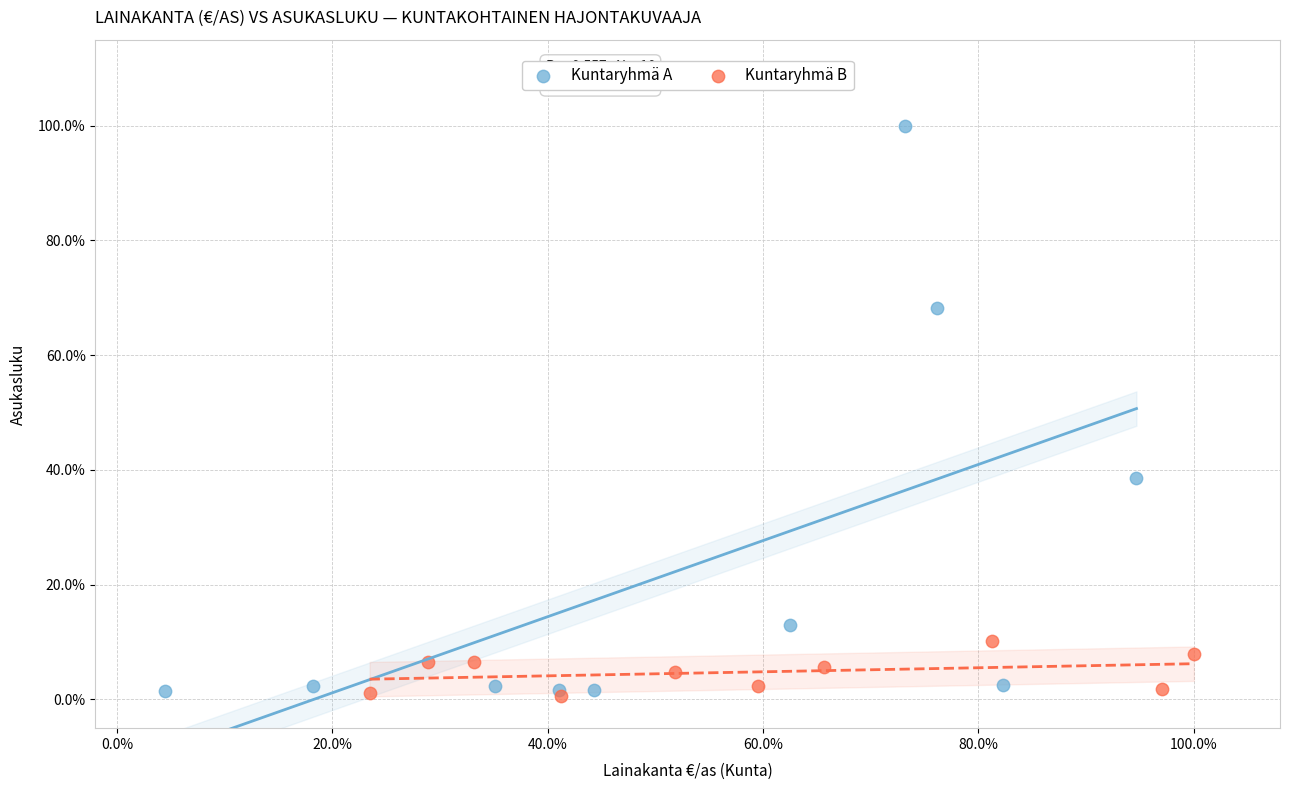

Which series has the widest spread of Y values?

Kuntaryhmä A